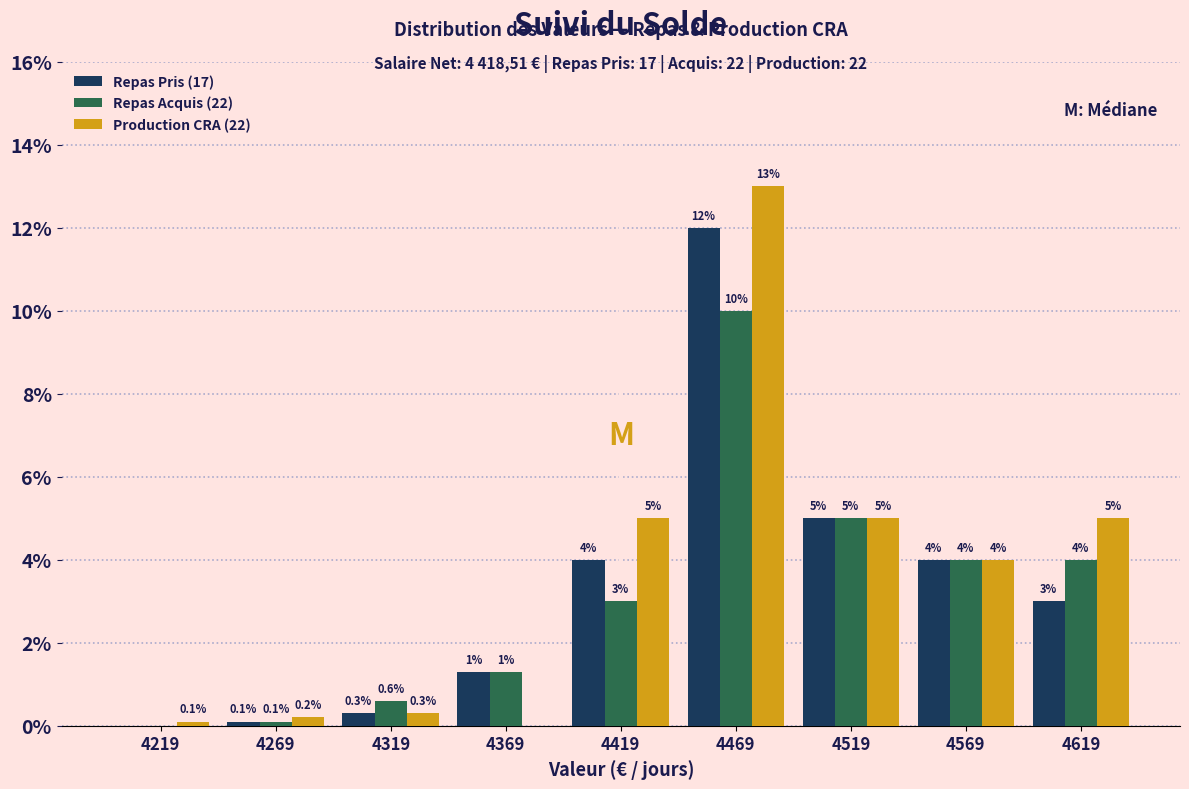

Reading left to right, list all the values displayed in this chart.

Repas Pris (17): 4219=0.0	4269=0.1	4319=0.3	4369=1.3	4419=4.0	4469=12.0	4519=5.0	4569=4.0	4619=3.0
Repas Acquis (22): 4219=0.0	4269=0.1	4319=0.6	4369=1.3	4419=3.0	4469=10.0	4519=5.0	4569=4.0	4619=4.0
Production CRA (22): 4219=0.1	4269=0.2	4319=0.3	4369=0.0	4419=5.0	4469=13.0	4519=5.0	4569=4.0	4619=5.0